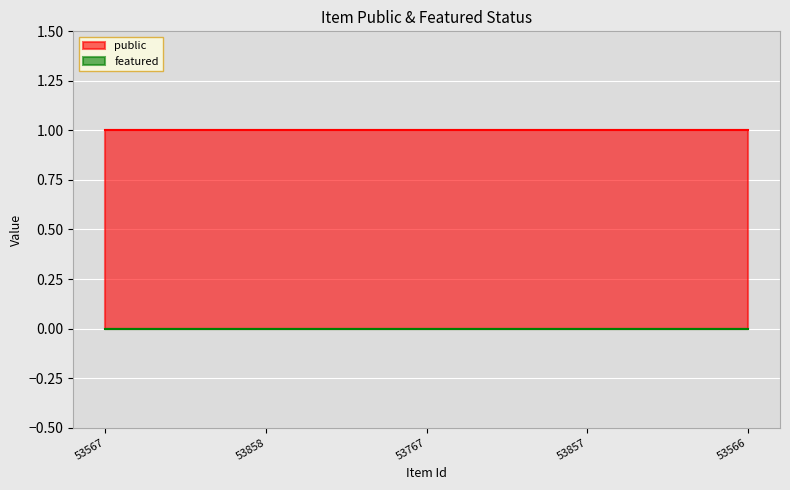

What is the spread (max minus min) of values at 53567?

1